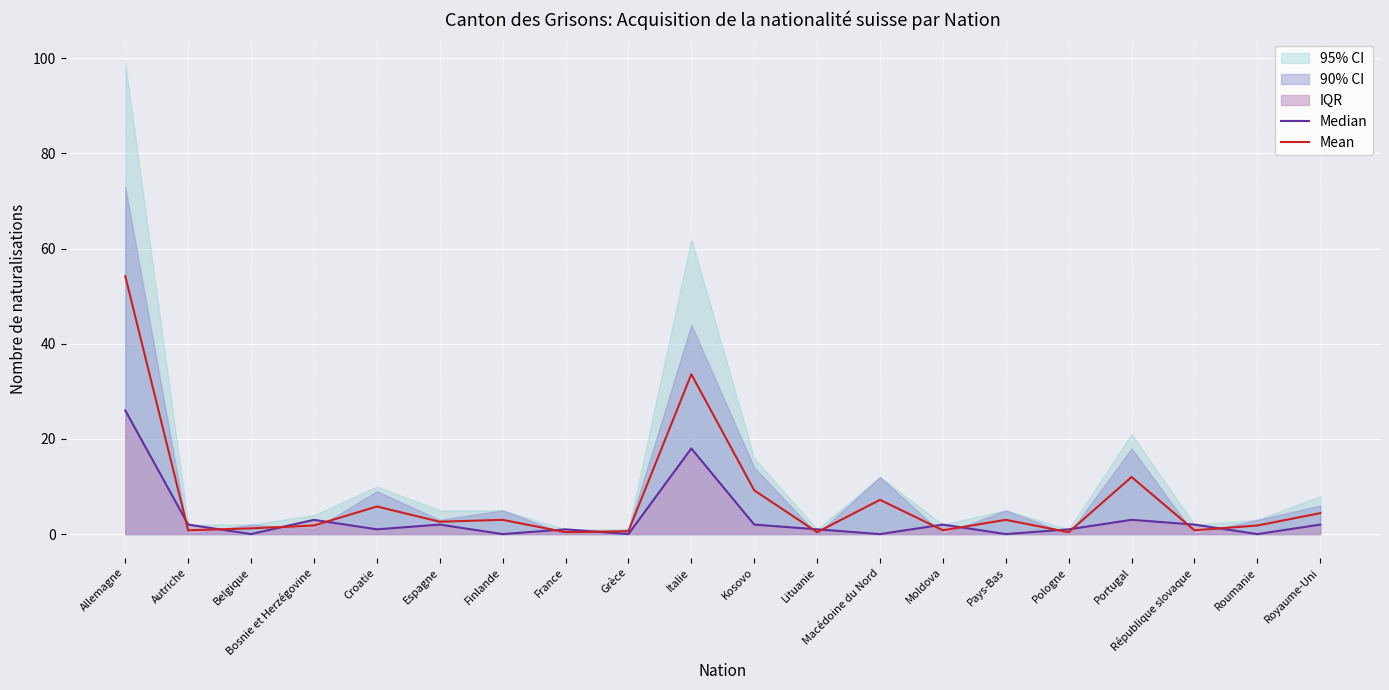

Which has a higher value, Autriche or Espagne?

Autriche